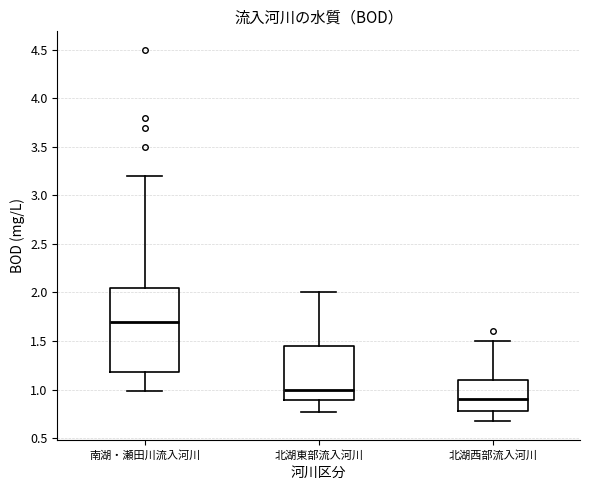

Which box is the tallest, from its lower edge to its upper edge?

南湖・瀬田川流入河川